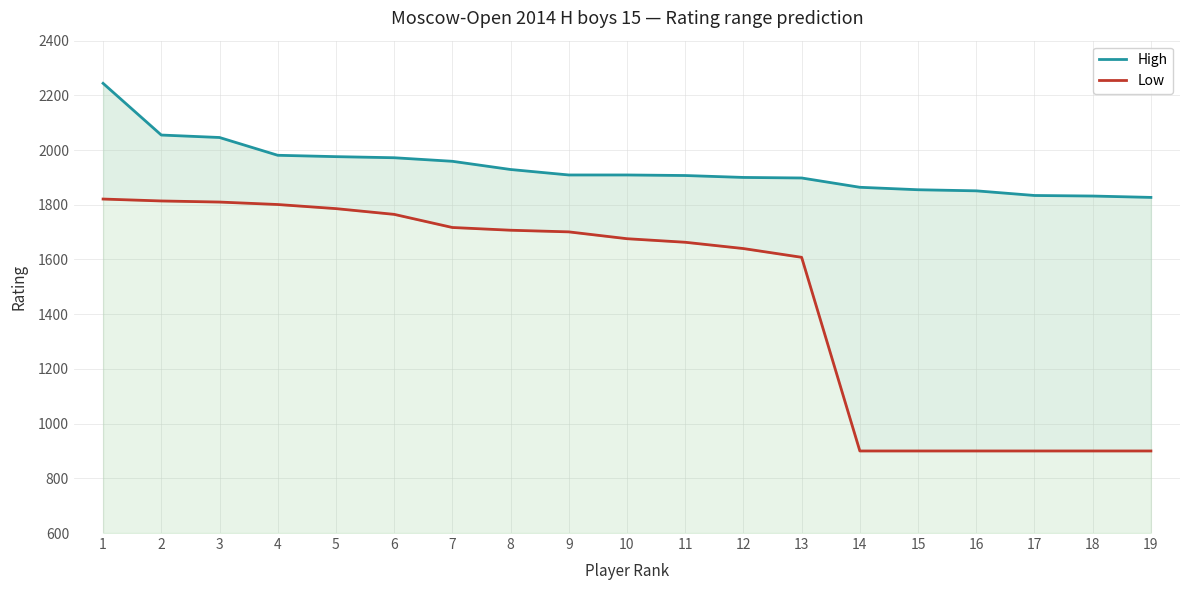

Where does the Low series first go above 1676?

1